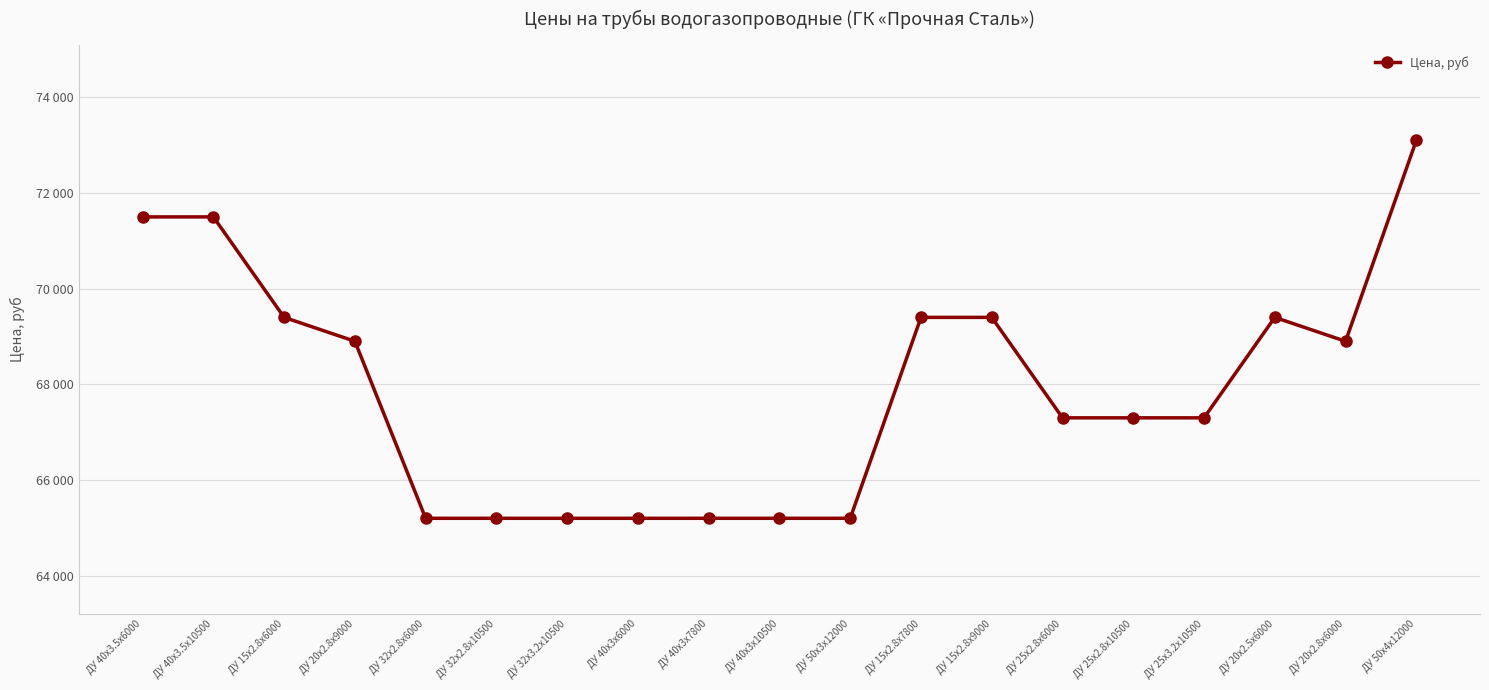

What is the difference between the maximum and minimum values?

7900